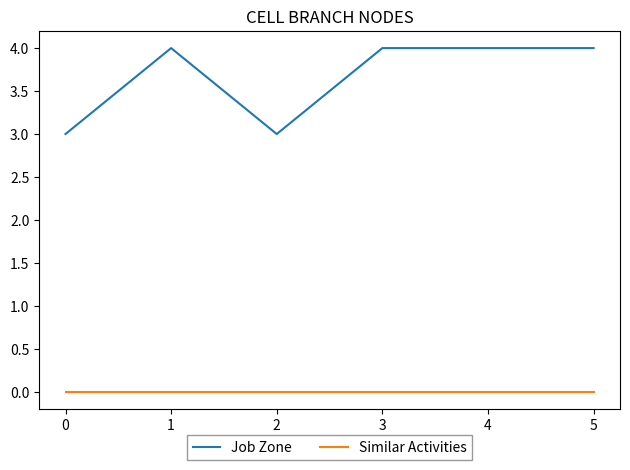

How many distinct data groups are displayed?

2